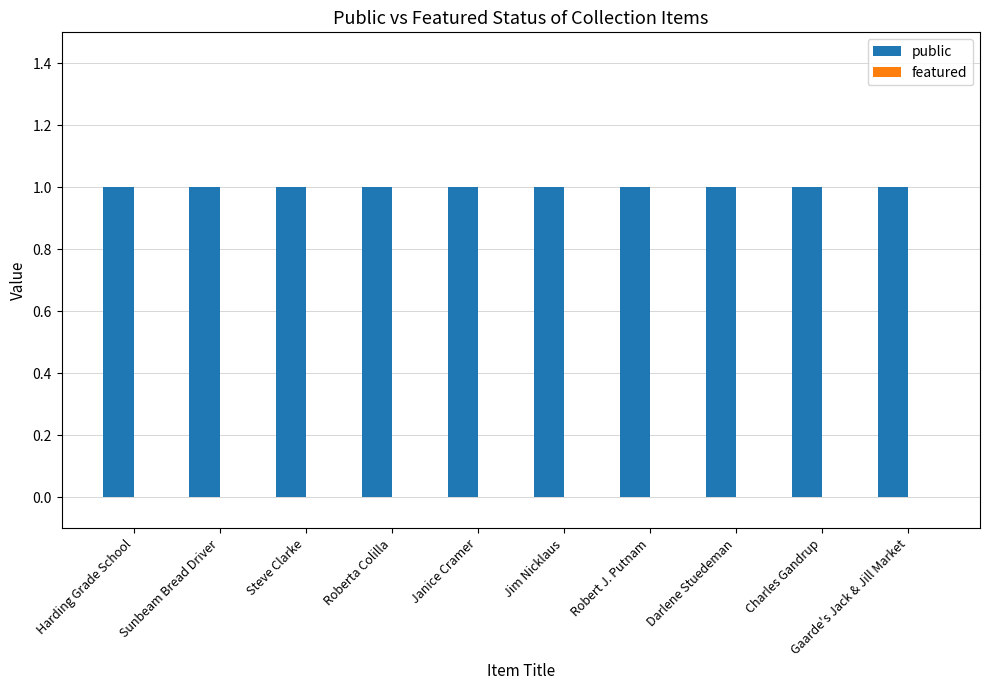

Which series changed the most between Robert J. Putnam and Darlene Stuedeman?

public